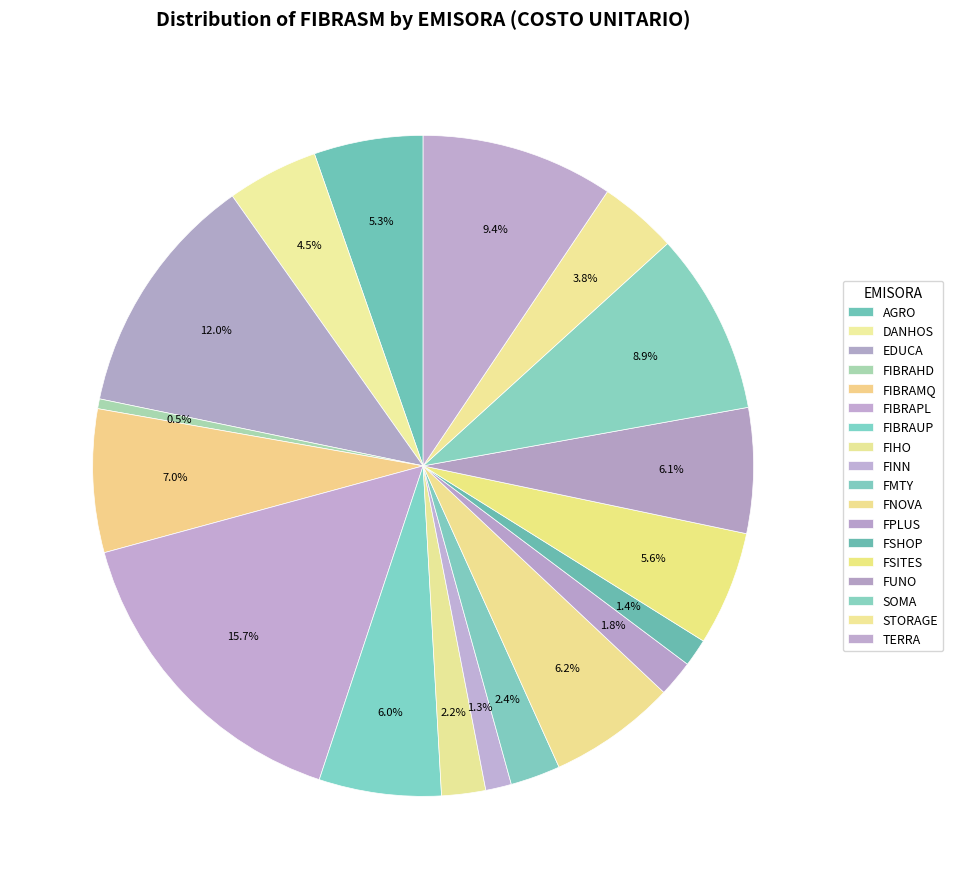

Between FSITES and FIBRAUP, which is larger?

FIBRAUP